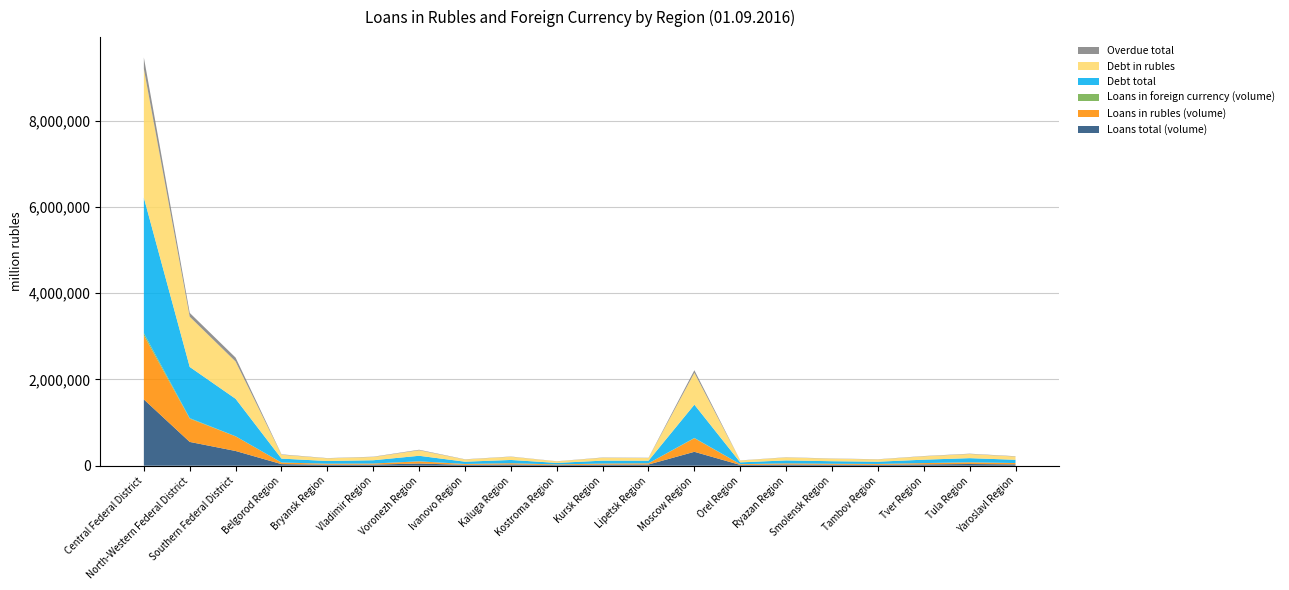

Reading left to right, what are all the values shown in this chart?

Loans total (volume): Central Federal District=1537196	North-Western Federal District=551788	Southern Federal District=341586	Belgorod Region=37083	Bryansk Region=23486	Vladimir Region=25477	Voronezh Region=50969	Ivanovo Region=20501	Kaluga Region=29044	Kostroma Region=14864	Kursk Region=25174	Lipetsk Region=27952	Moscow Region=322378	Orel Region=18122	Ryazan Region=27137	Smolensk Region=22750	Tambov Region=20599	Tver Region=30623	Tula Region=39559	Yaroslavl Region=31192
Loans in rubles (volume): Central Federal District=1485051	North-Western Federal District=538989	Southern Federal District=339392	Belgorod Region=36887	Bryansk Region=23453	Vladimir Region=25433	Voronezh Region=50746	Ivanovo Region=19808	Kaluga Region=28909	Kostroma Region=14808	Kursk Region=25017	Lipetsk Region=27892	Moscow Region=314931	Orel Region=17767	Ryazan Region=26846	Smolensk Region=22682	Tambov Region=20406	Tver Region=30428	Tula Region=39324	Yaroslavl Region=31109
Loans in foreign currency (volume): Central Federal District=52145	North-Western Federal District=12799	Southern Federal District=2194	Belgorod Region=196	Bryansk Region=33	Vladimir Region=44	Voronezh Region=223	Ivanovo Region=693	Kaluga Region=135	Kostroma Region=56	Kursk Region=158	Lipetsk Region=60	Moscow Region=7447	Orel Region=355	Ryazan Region=291	Smolensk Region=68	Tambov Region=193	Tver Region=195	Tula Region=235	Yaroslavl Region=83
Debt total: Central Federal District=3141214	North-Western Federal District=1187157	Southern Federal District=868601	Belgorod Region=90752	Bryansk Region=62175	Vladimir Region=75912	Voronezh Region=128550	Ivanovo Region=52331	Kaluga Region=75529	Kostroma Region=35467	Kursk Region=67259	Lipetsk Region=60942	Moscow Region=771547	Orel Region=41879	Ryazan Region=68743	Smolensk Region=58960	Tambov Region=52279	Tver Region=78758	Tula Region=96453	Yaroslavl Region=75403
Debt in rubles: Central Federal District=2989563	North-Western Federal District=1164550	Southern Federal District=864337	Belgorod Region=90488	Bryansk Region=61994	Vladimir Region=75633	Voronezh Region=127952	Ivanovo Region=50846	Kaluga Region=74800	Kostroma Region=35433	Kursk Region=67103	Lipetsk Region=60840	Moscow Region=738761	Orel Region=41756	Ryazan Region=68502	Smolensk Region=58707	Tambov Region=52153	Tver Region=78381	Tula Region=96063	Yaroslavl Region=75162
Overdue total: Central Federal District=261491	North-Western Federal District=88657	Southern Federal District=90565	Belgorod Region=8431	Bryansk Region=5192	Vladimir Region=6415	Voronezh Region=11421	Ivanovo Region=5096	Kaluga Region=4952	Kostroma Region=2950	Kursk Region=5849	Lipetsk Region=5765	Moscow Region=59654	Orel Region=3392	Ryazan Region=4798	Smolensk Region=4708	Tambov Region=4339	Tver Region=5987	Tula Region=7314	Yaroslavl Region=7149